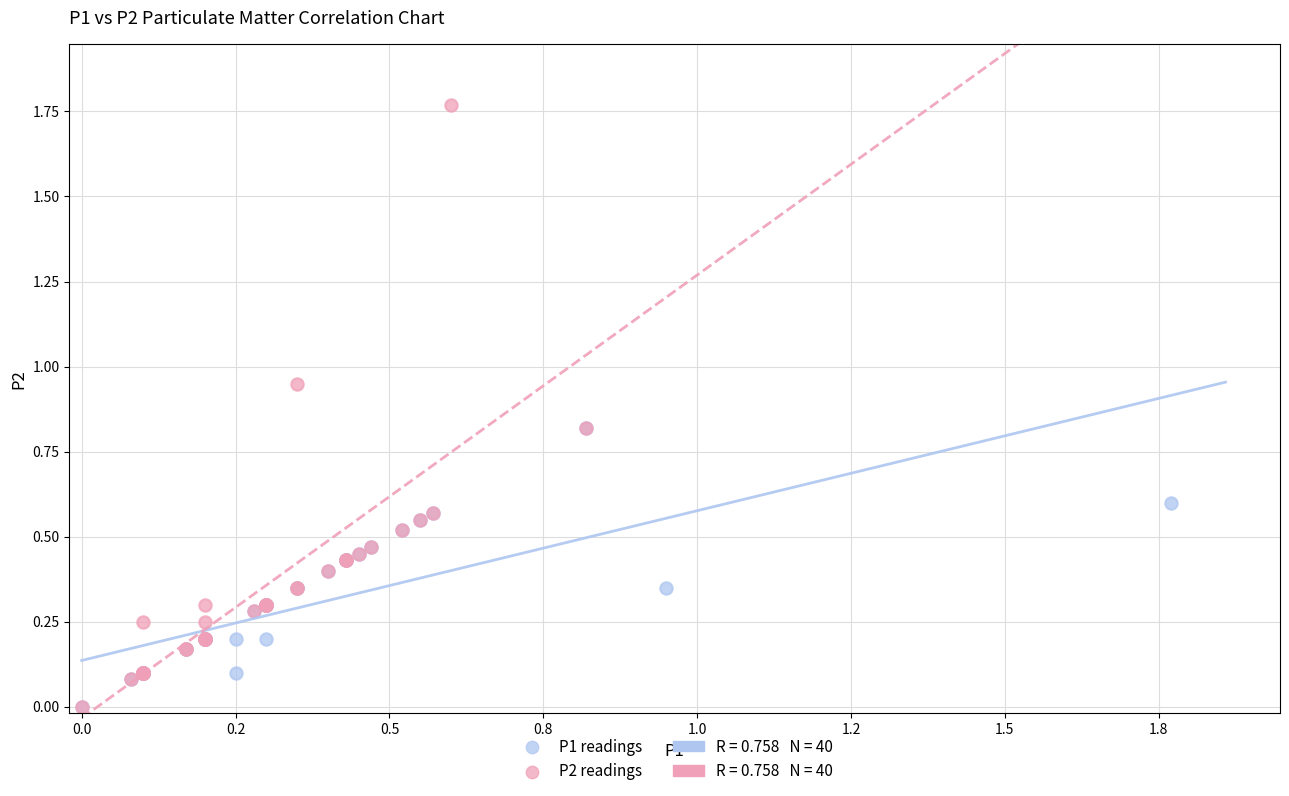

Which series has the widest spread of Y values?

P2 readings